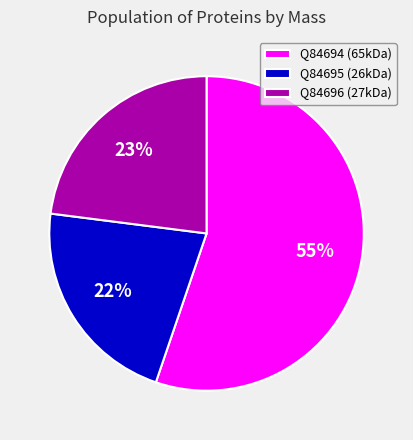

Which slice is the smallest?

Q84695 (26kDa)